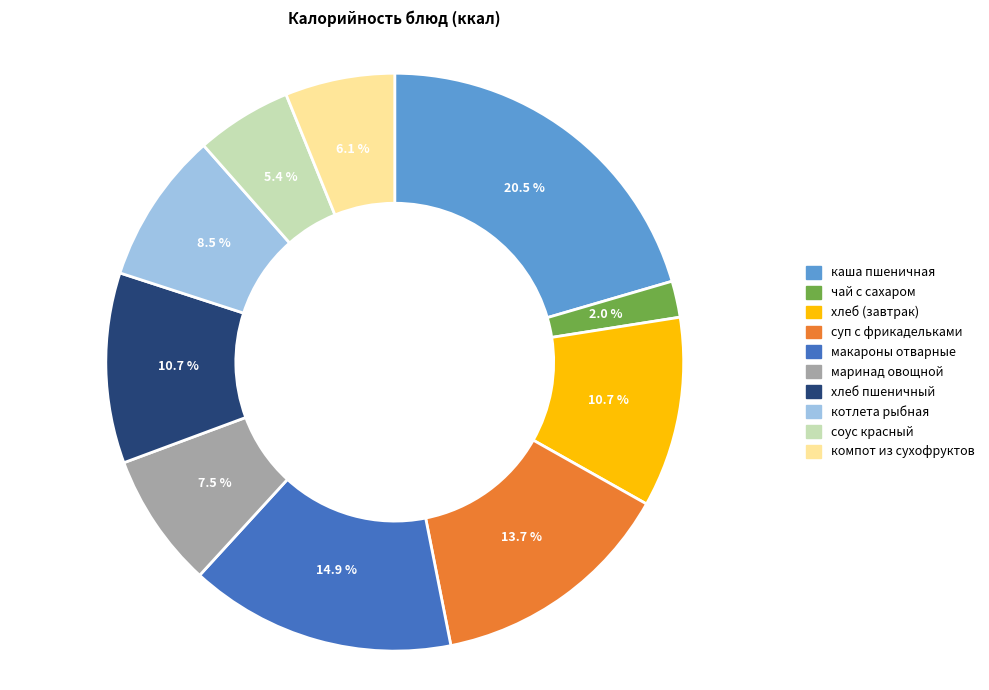

What portion of the pie excludes суп с фрикадельками?

86.3%